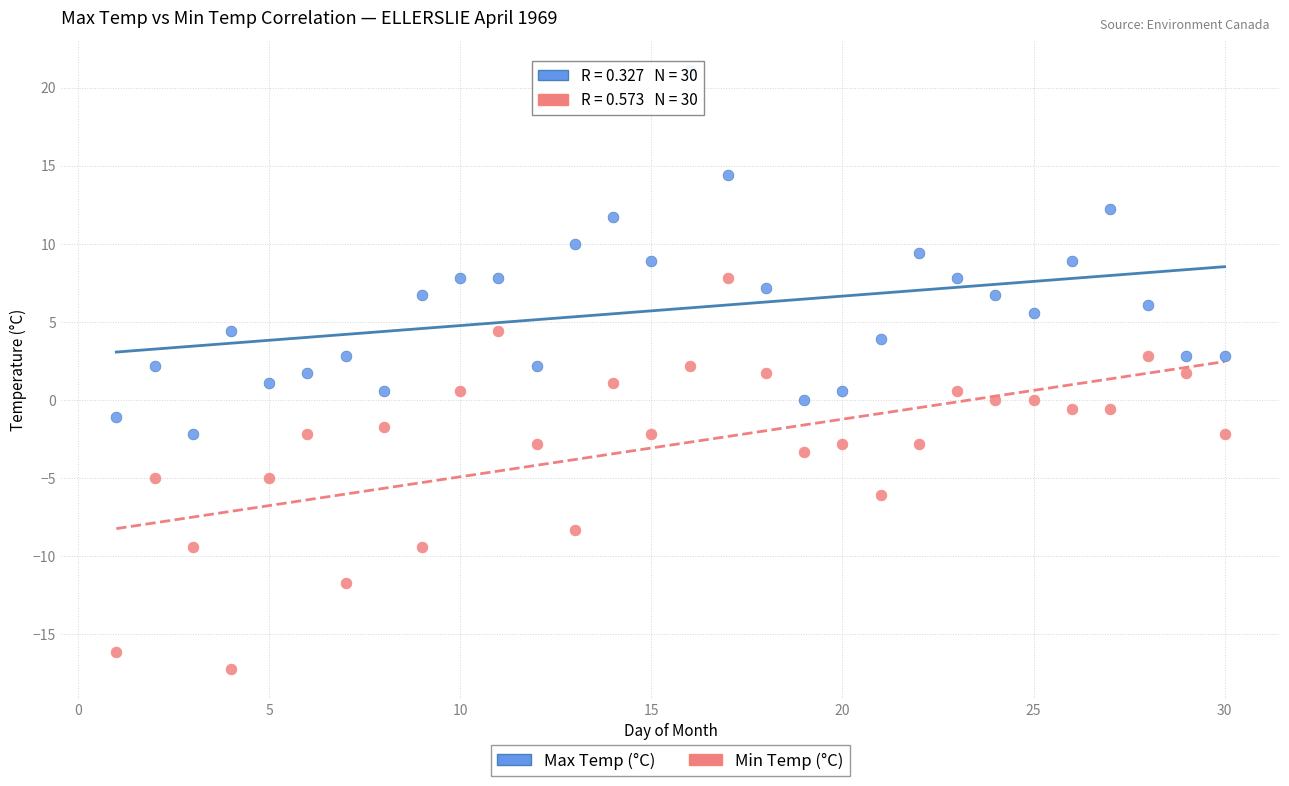

Across all data points, what is the range of Y values (max minus min)?

38.3